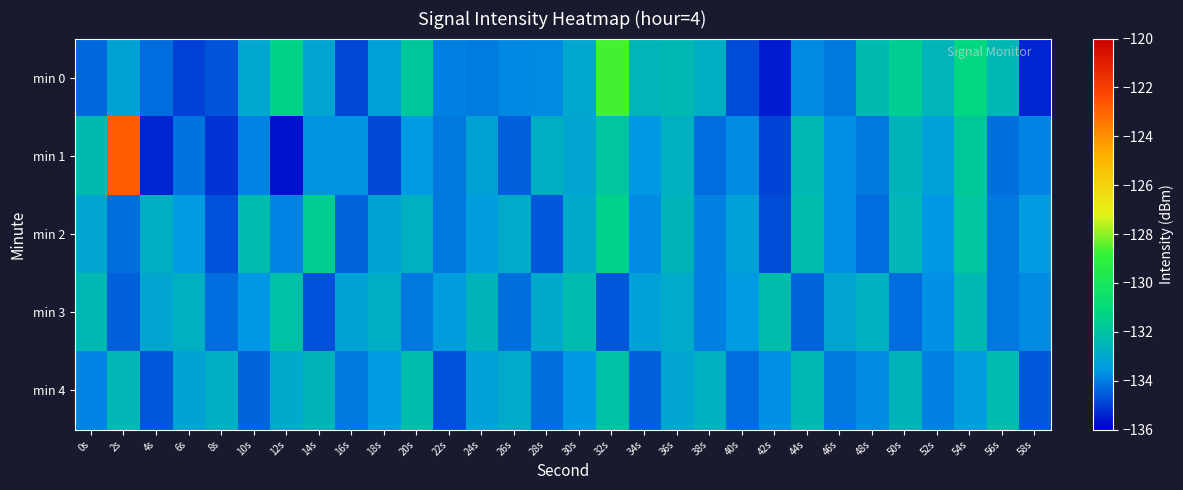

Which series changed the most between 26s and 46s?

min 4